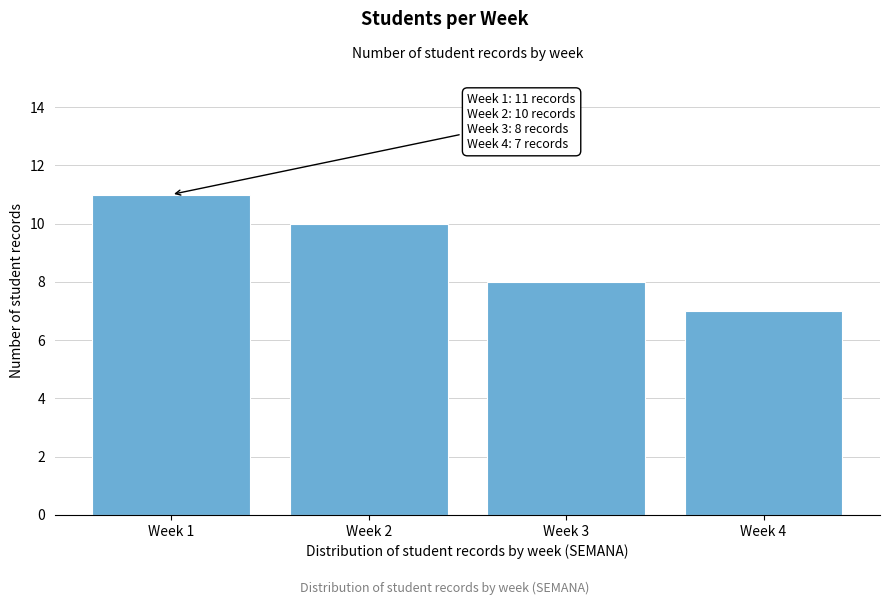

Reading left to right, extract all data points from this chart.

Week 1=11	Week 2=10	Week 3=8	Week 4=7